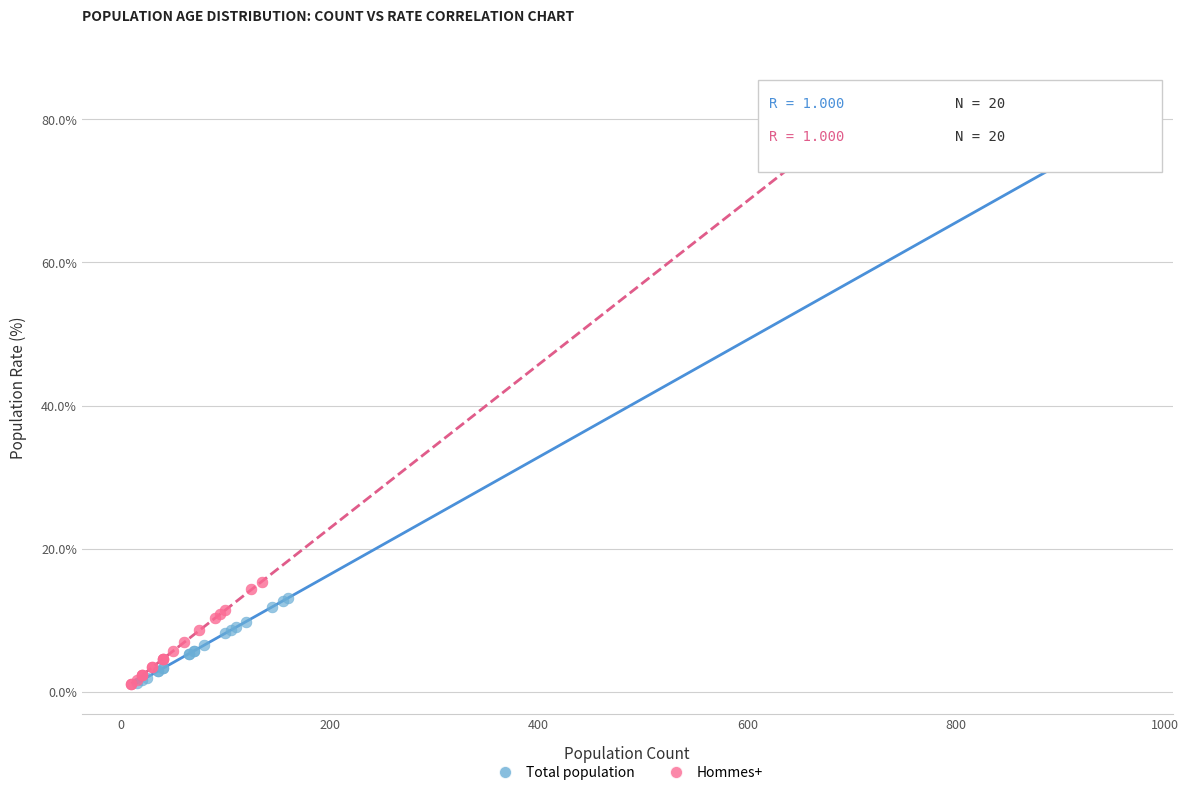

Which series contains the highest Y value?

Hommes+